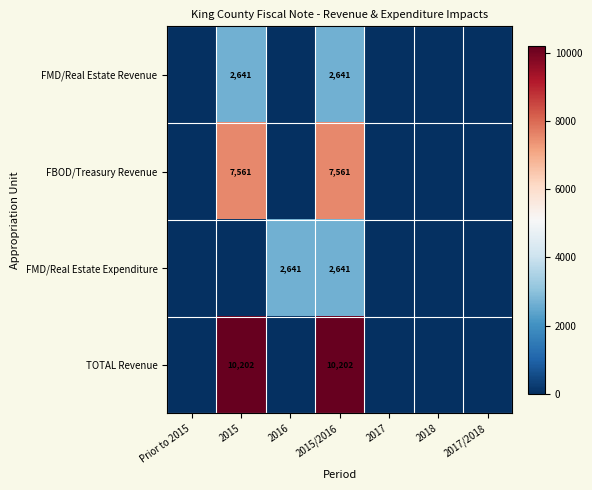

The value of FBOD/Treasury Revenue at 2015/2016 is 11742. True or false?

False